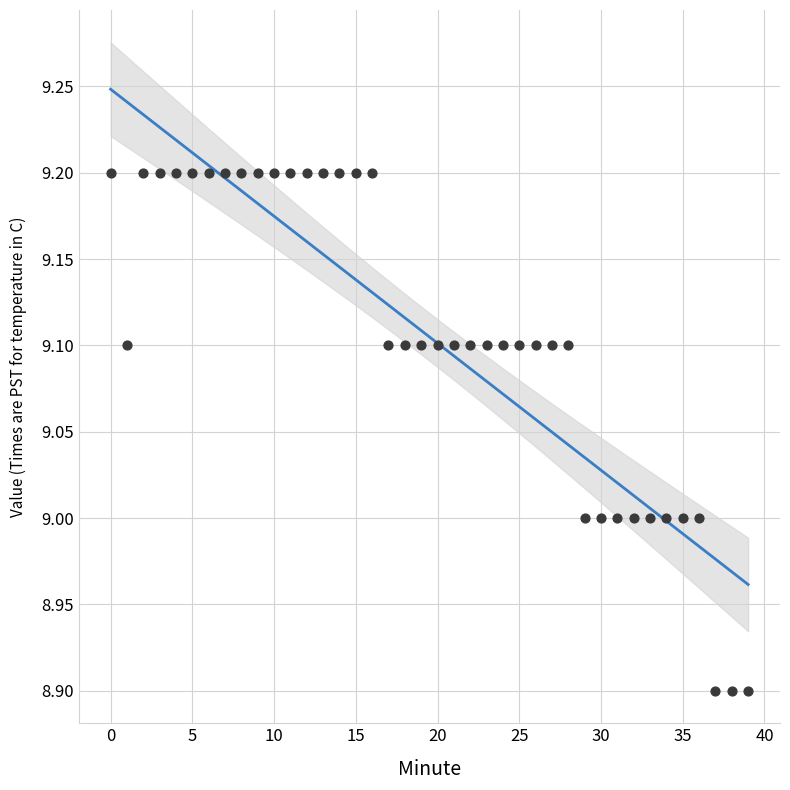

Count the number of points in this scatter plot.

40